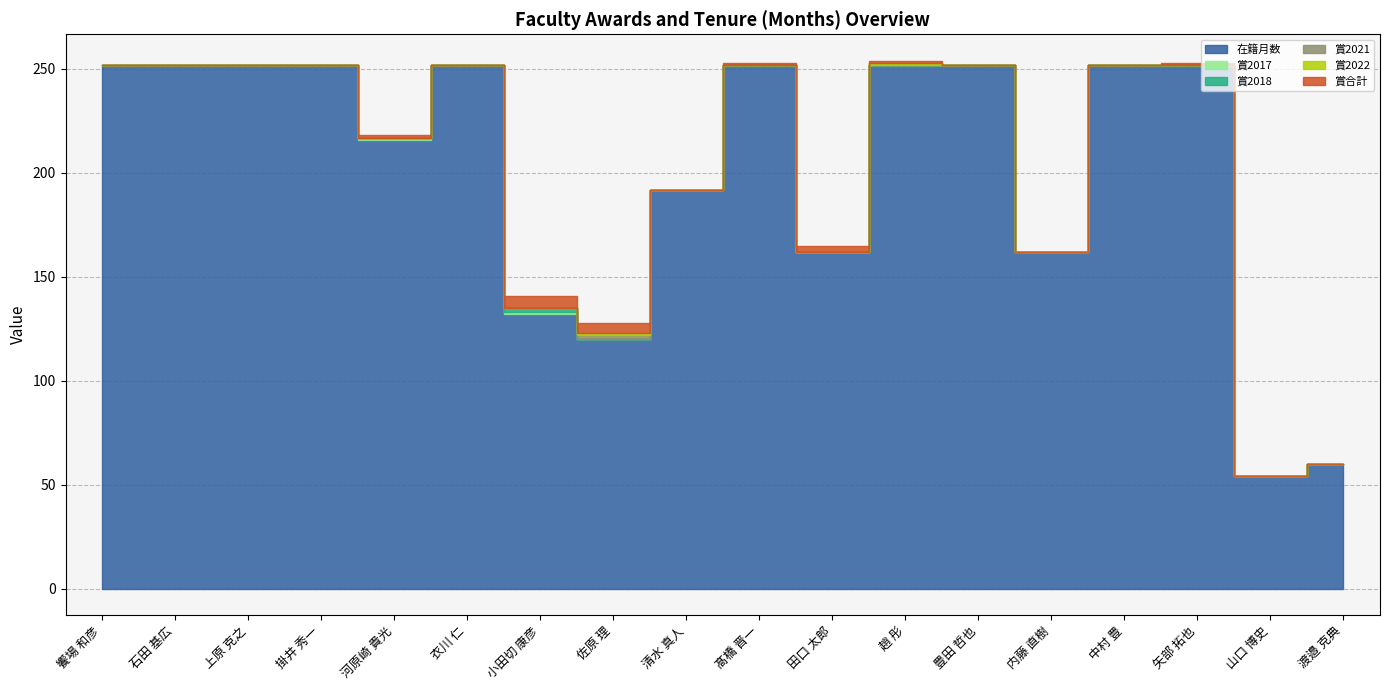

Which series has the largest total across all categories?

在籍月数